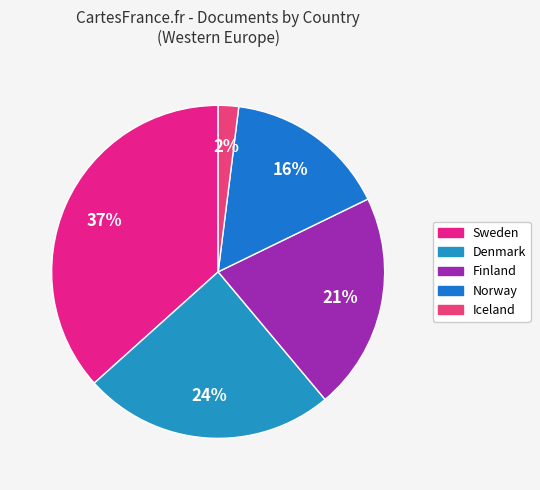

Which slice is the smallest?

Iceland